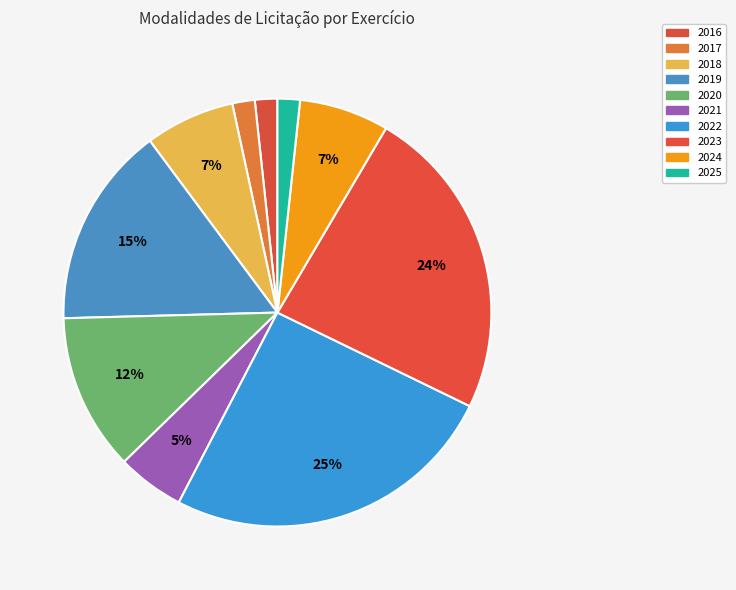

Count the number of slices in the pie.

10